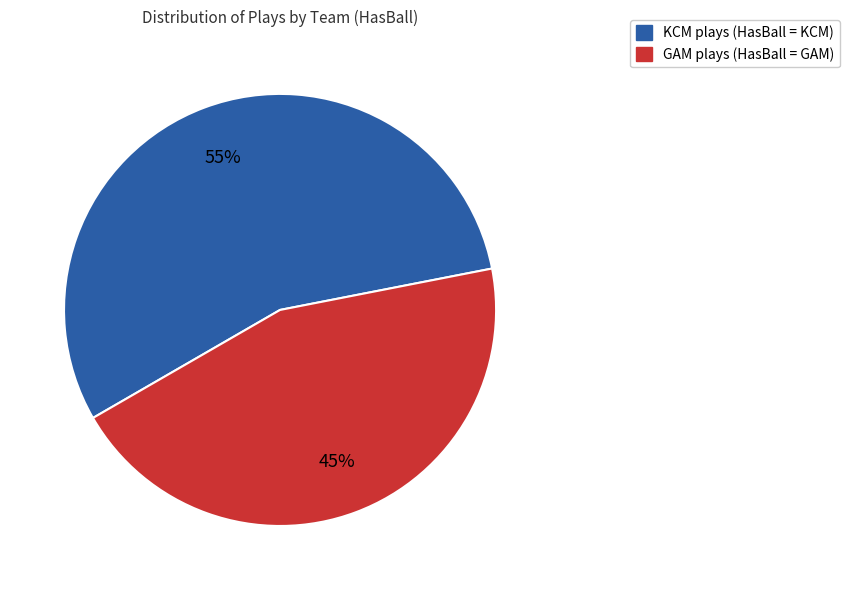

True or false: GAM accounts for 59% of the total.

False